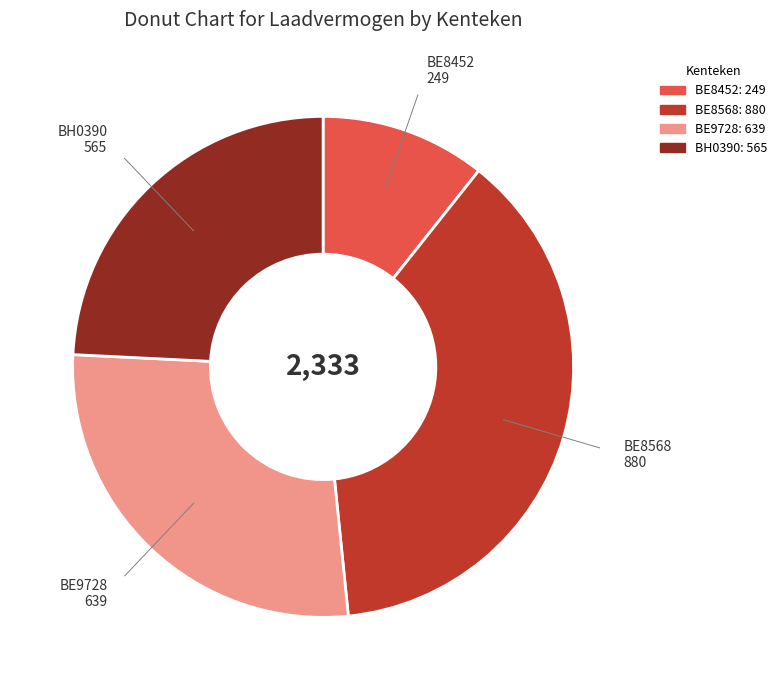

Which category has the biggest portion of the pie?

BE8568